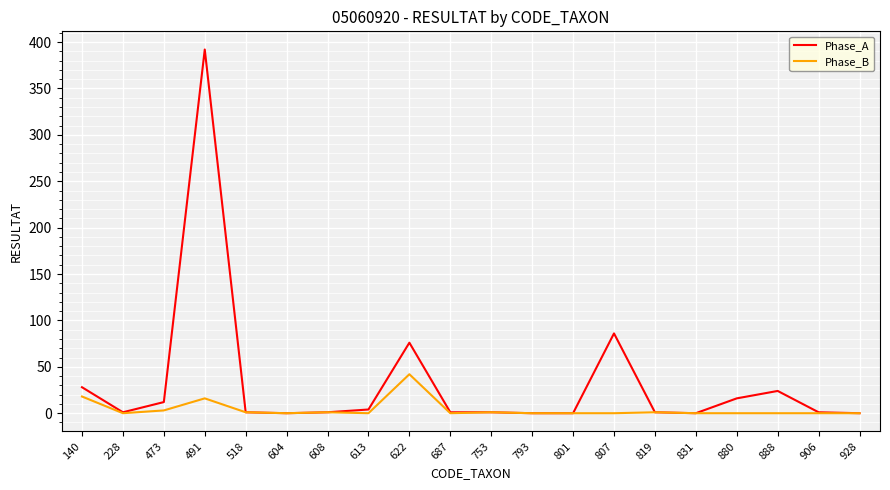

Rank the series by their average value, from highest to lowest.

Phase_A, Phase_B